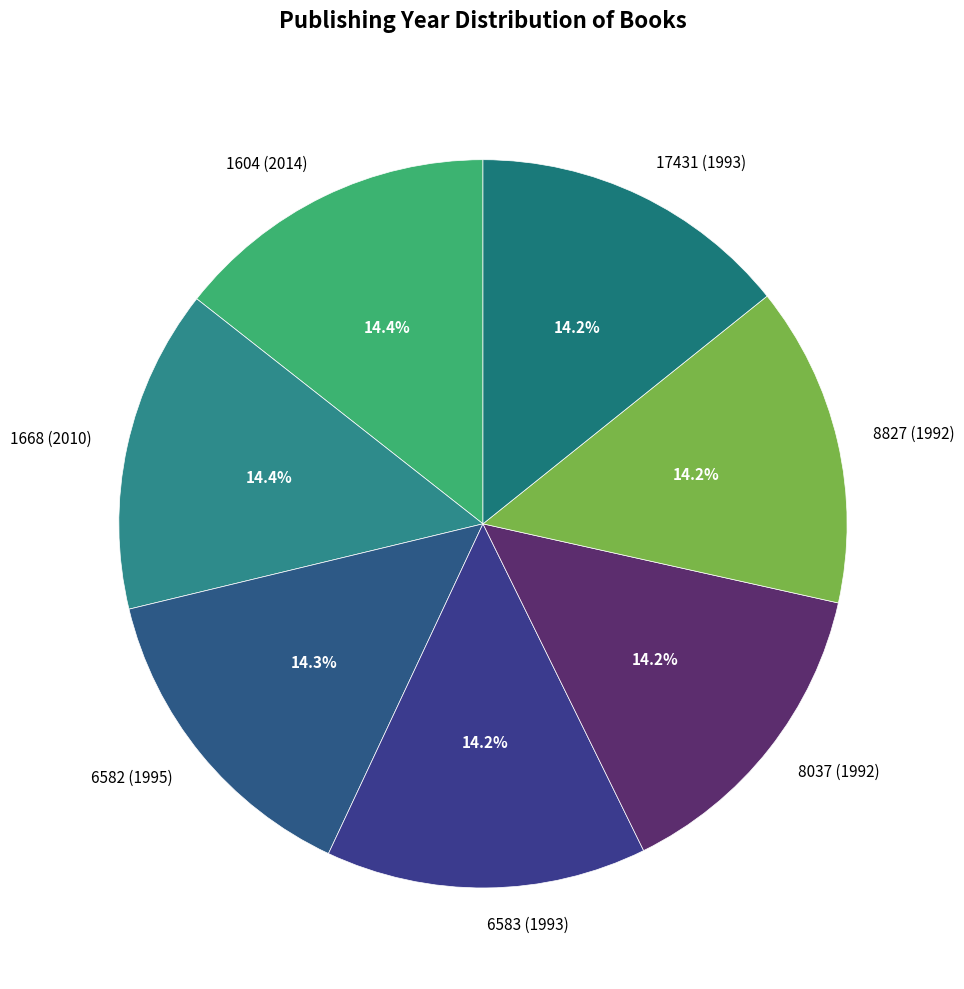

The 8827 (1992) slice represents 28% of the pie. True or false?

False